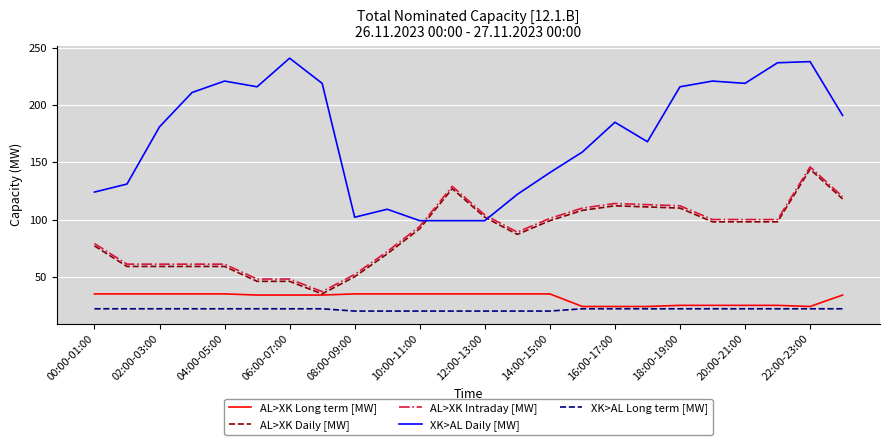

Which series has the widest spread of values?

XK>AL Daily [MW]